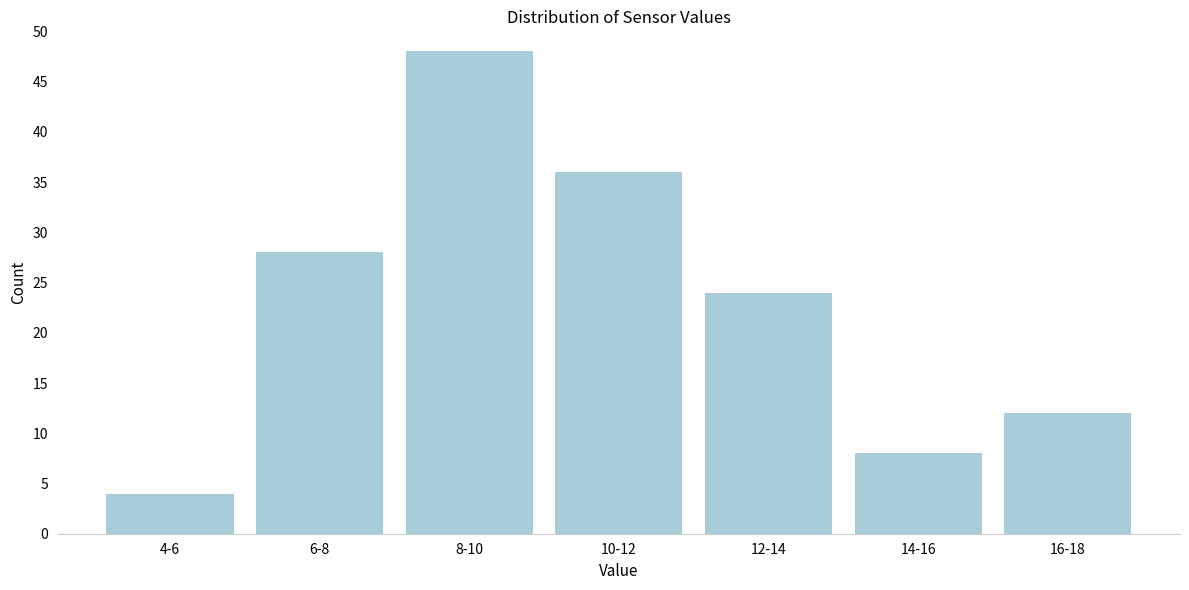

Reading left to right, transcribe all the data shown in this chart.

4-6=4	6-8=28	8-10=48	10-12=36	12-14=24	14-16=8	16-18=12